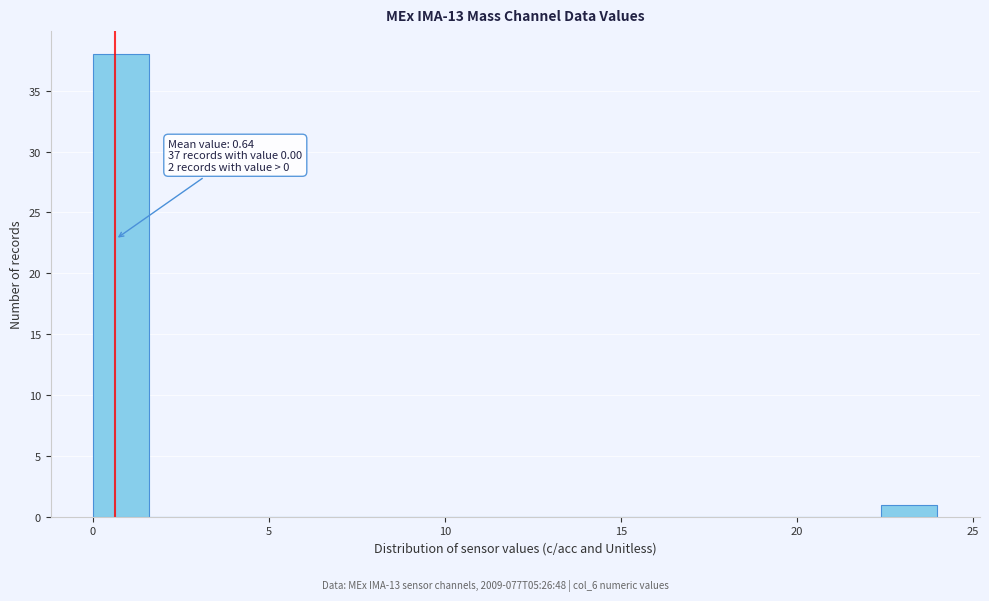

Read against the x-axis, roughly where is the centre of the tallest bar?

1.0